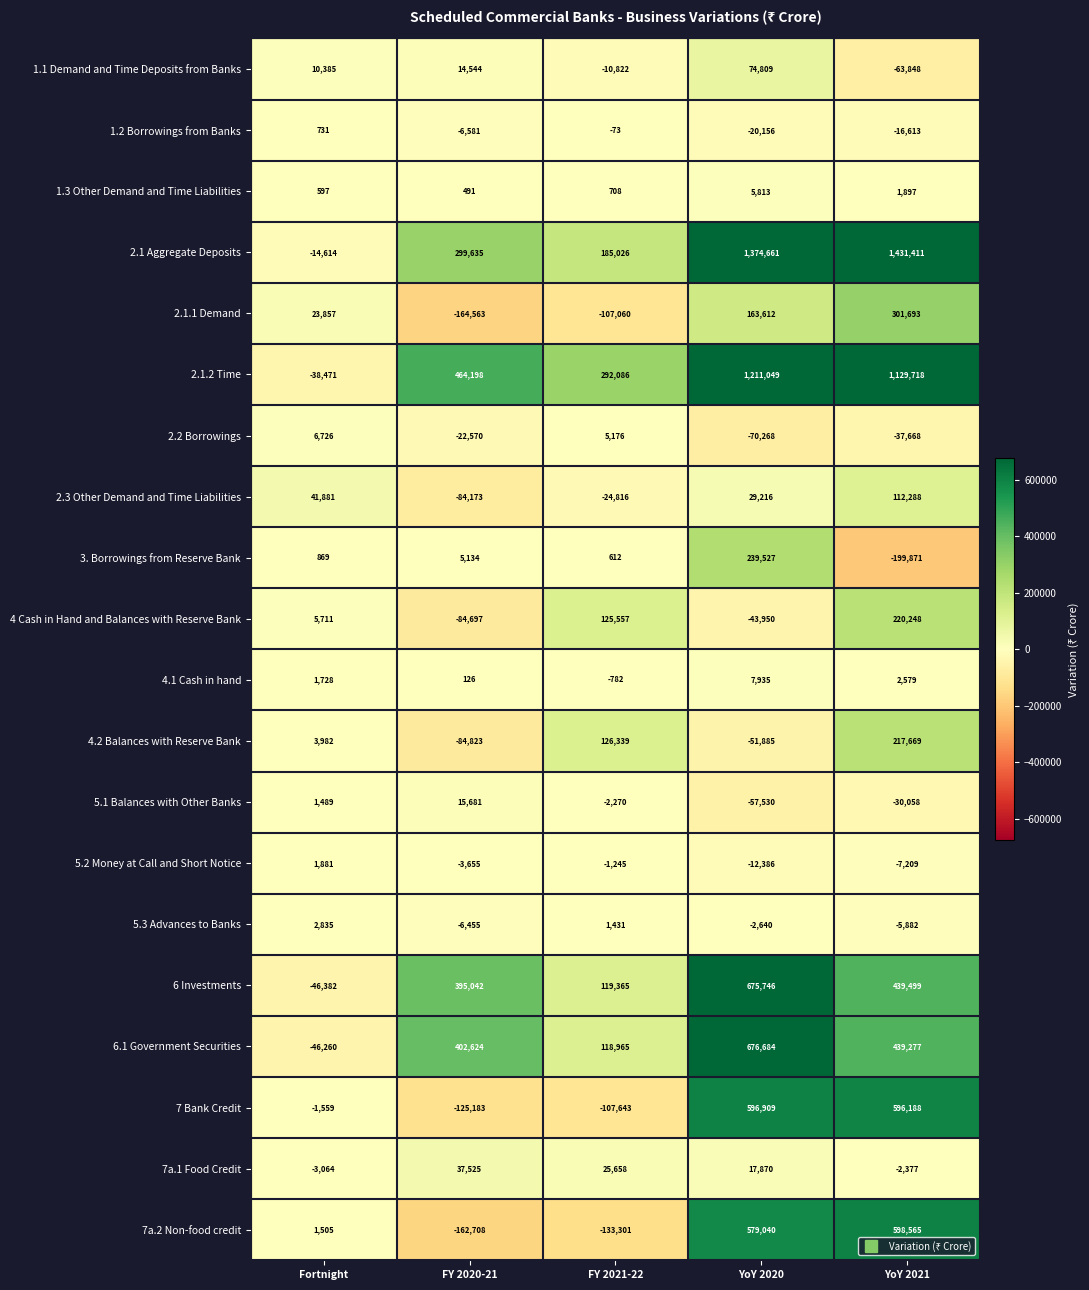

What is the difference between the maximum and minimum values in the 2.3 Other Demand and Time Liabilities series?

196461